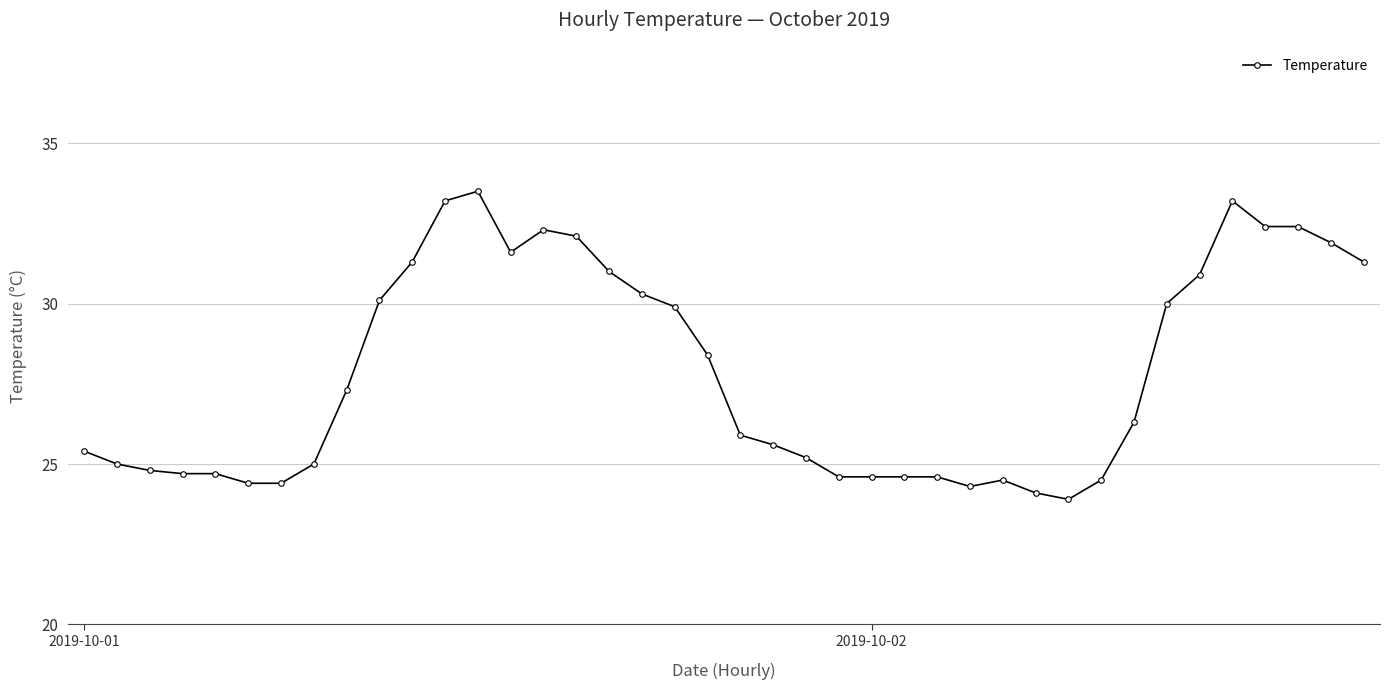

What is the value of the 38th point from the left?

32.4